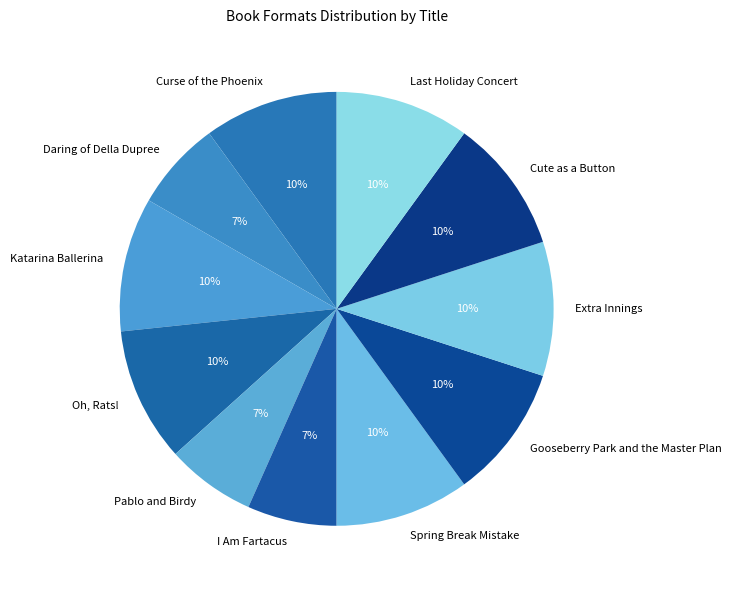

To the nearest percent, what portion does Pablo and Birdy represent?

7%